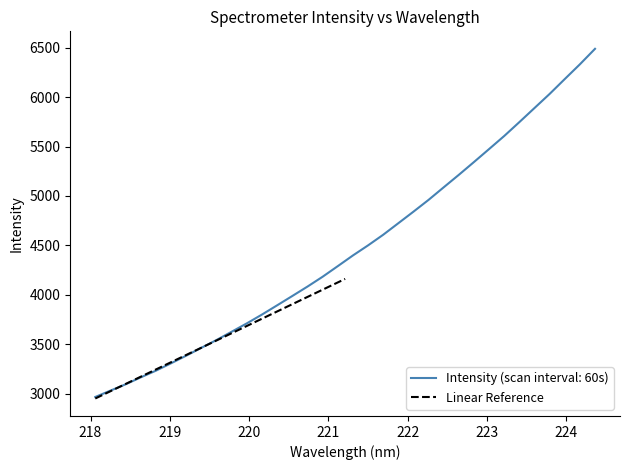

What is the minimum value for Intensity (scan interval: 60s)?

2964.8